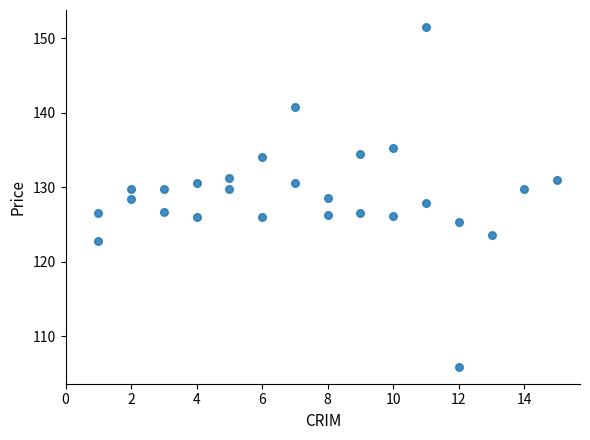

What is the range of X values (max minus min)?

14.0